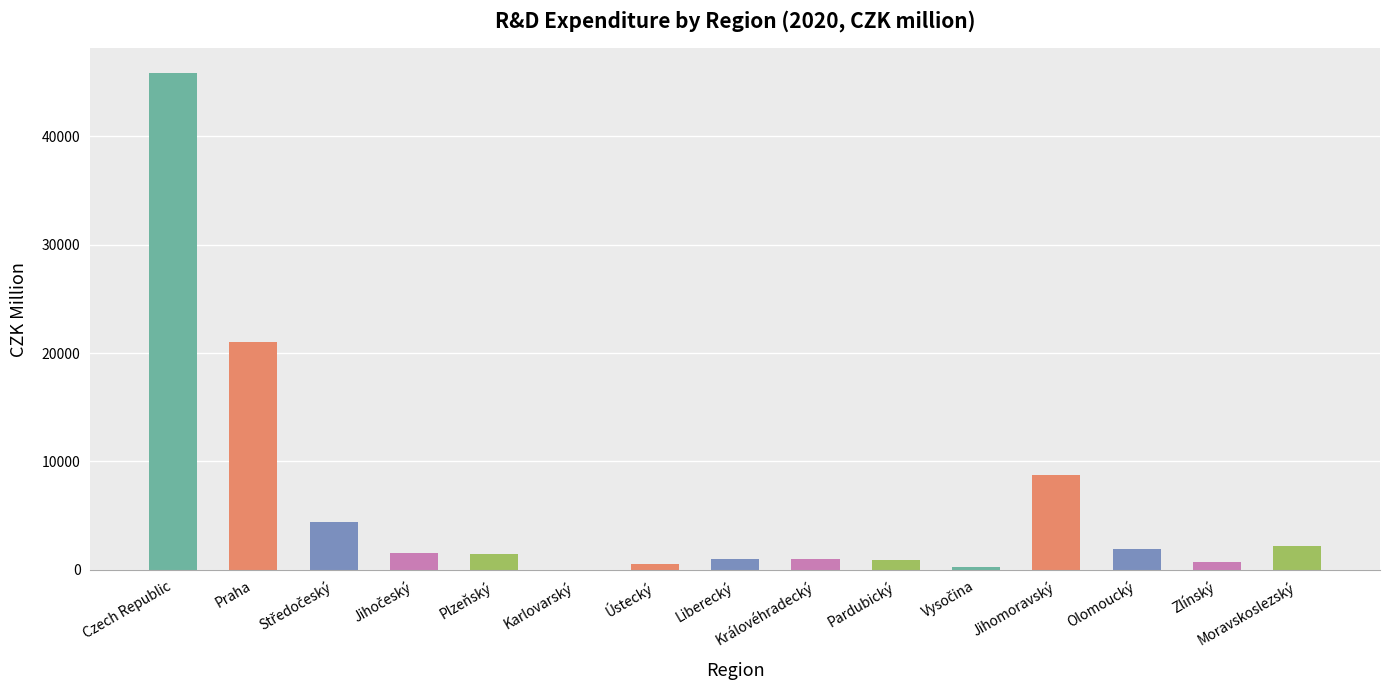

Does the chart contain stacked bars?

No